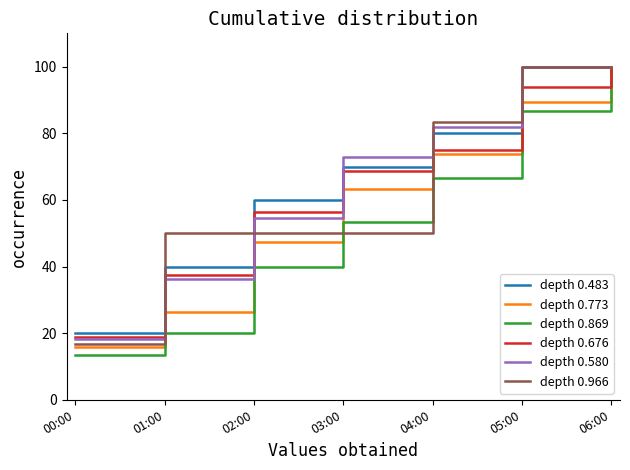

The depth 0.869 series shows 140.5 at 06:00. True or false?

False